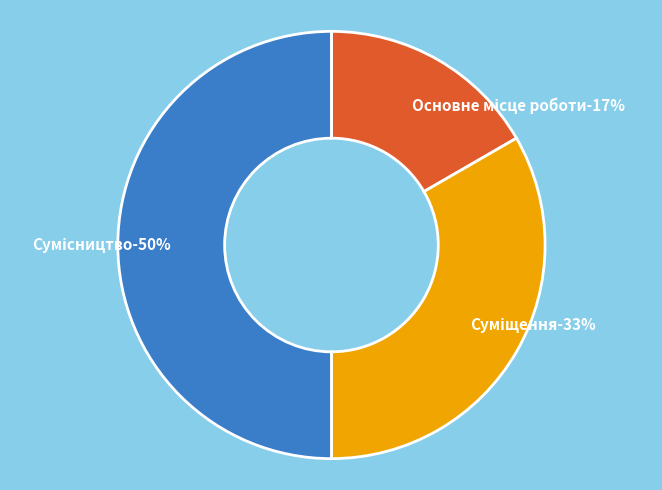

Does Сумісництво represent more than half of the total?

No